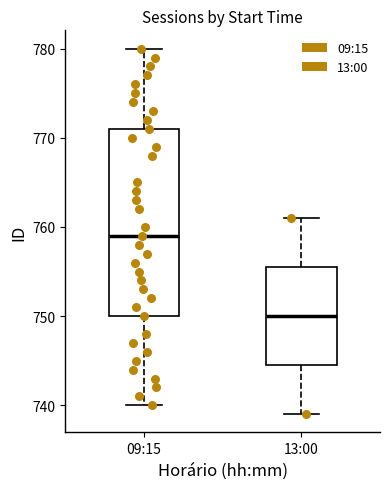

Reading left to right, read every box against the y-axis: the position of its median line, the range the box covers, and the ends of its whiskers. The values are not printed on the chart, so give them approximately, as read against the axis.

09:15: median 759, box 750 to 771, whiskers 740 to 780
13:00: median 750, box 745 to 756, whiskers 739 to 761